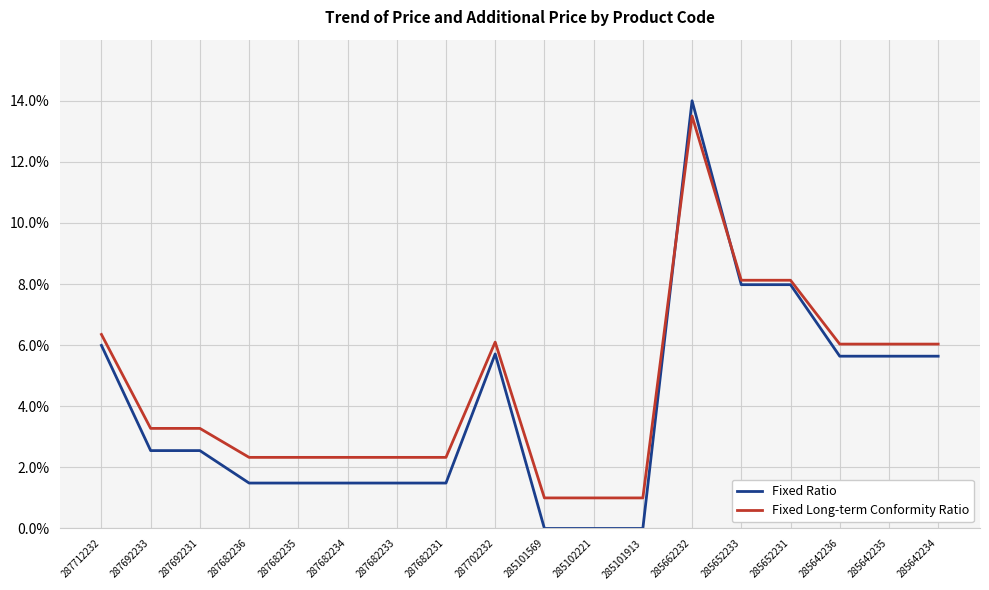

Between 287682231 and 285642236, which series saw the biggest shift?

Fixed Ratio